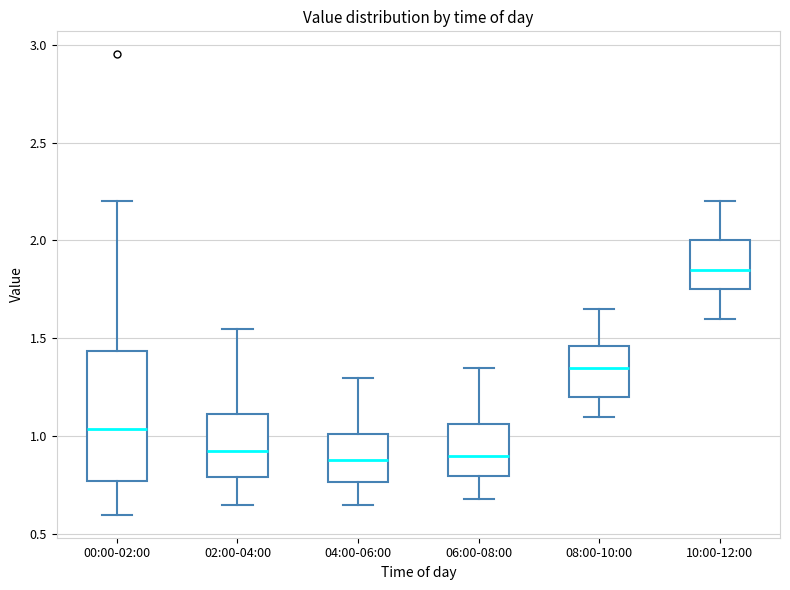

Which box's median line is the highest?

10:00-12:00